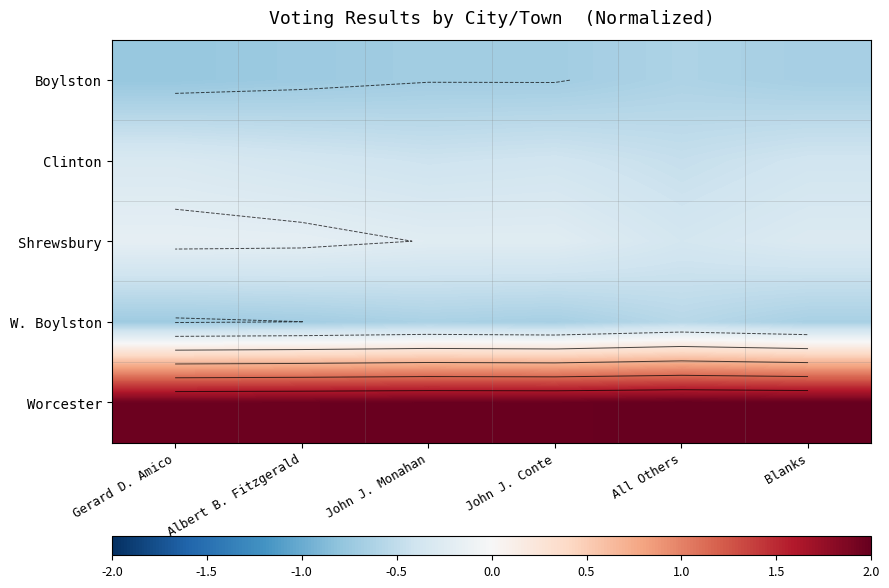

Rank the series at John J. Monahan from highest to lowest value.

Worcester, Shrewsbury, Clinton, W. Boylston, Boylston